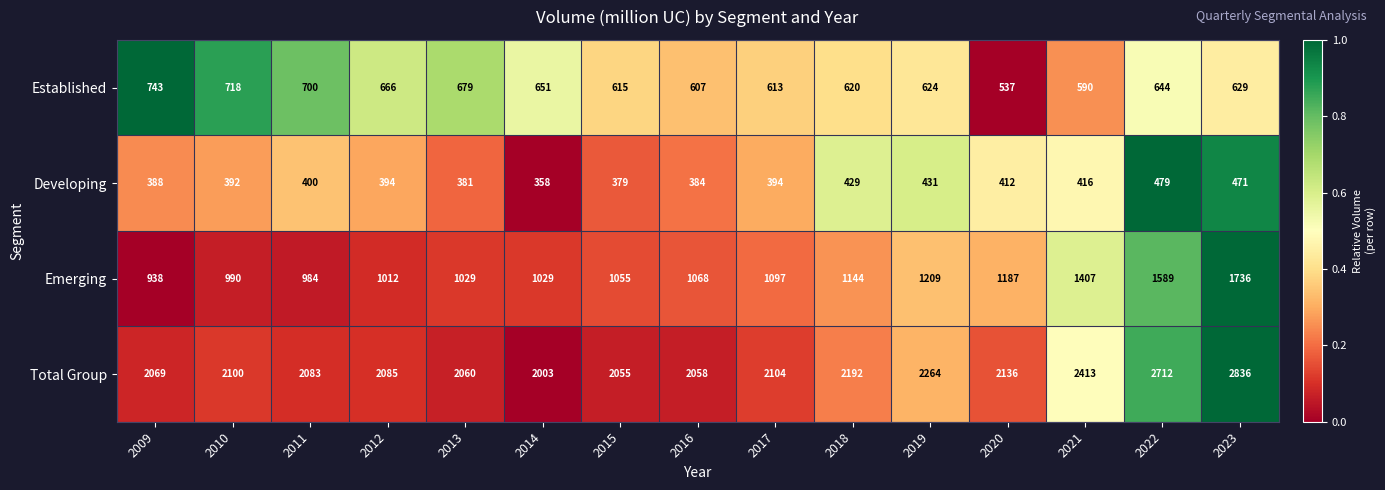

Read the Emerging value at 2015, to the nearest 100.

1100